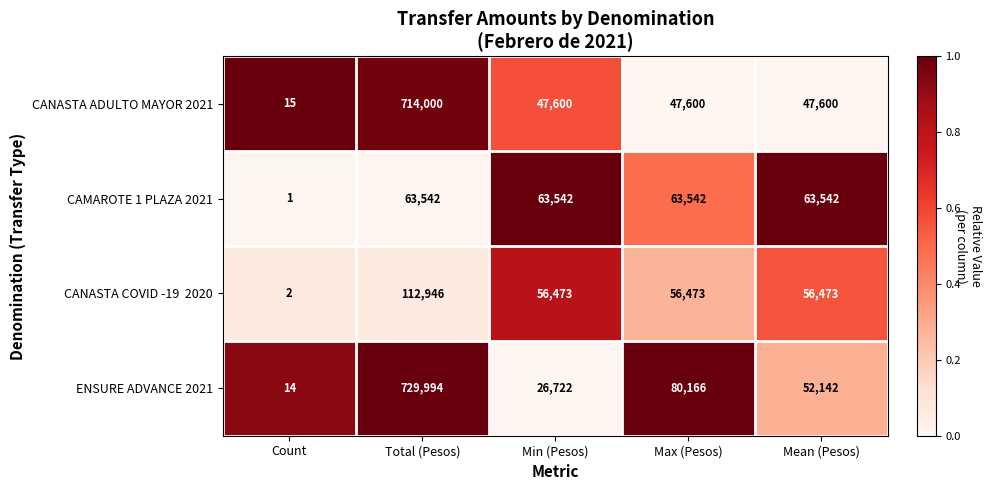

Which series changed the most between Total (Pesos) and Min (Pesos)?

ENSURE ADVANCE 2021